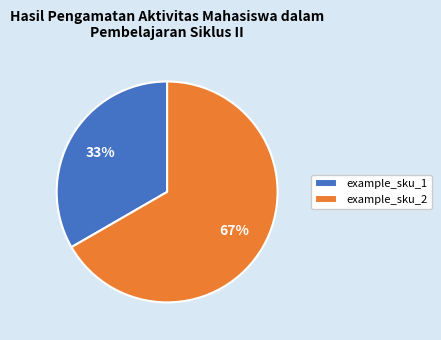

Is the sum of example_sku_1 and example_sku_2 greater than half?

Yes